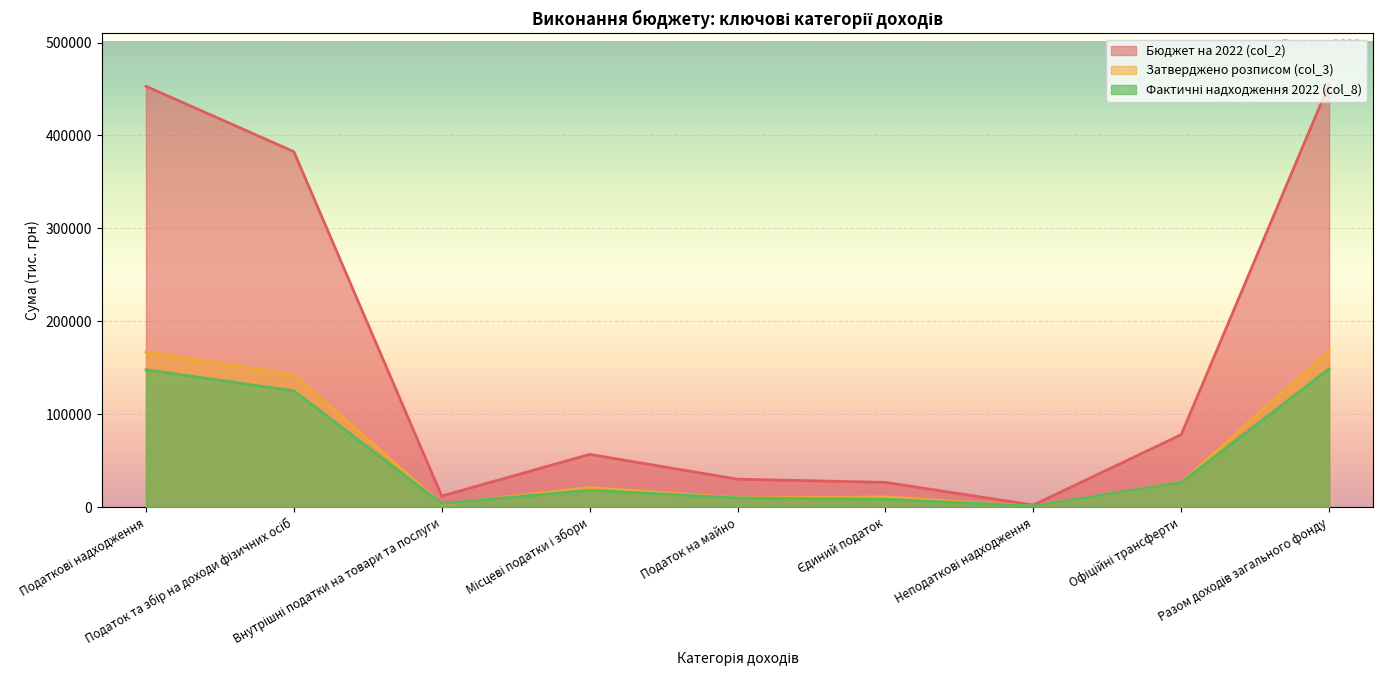

What is the spread (max minus min) of values at Неподаткові надходження?

1227.5